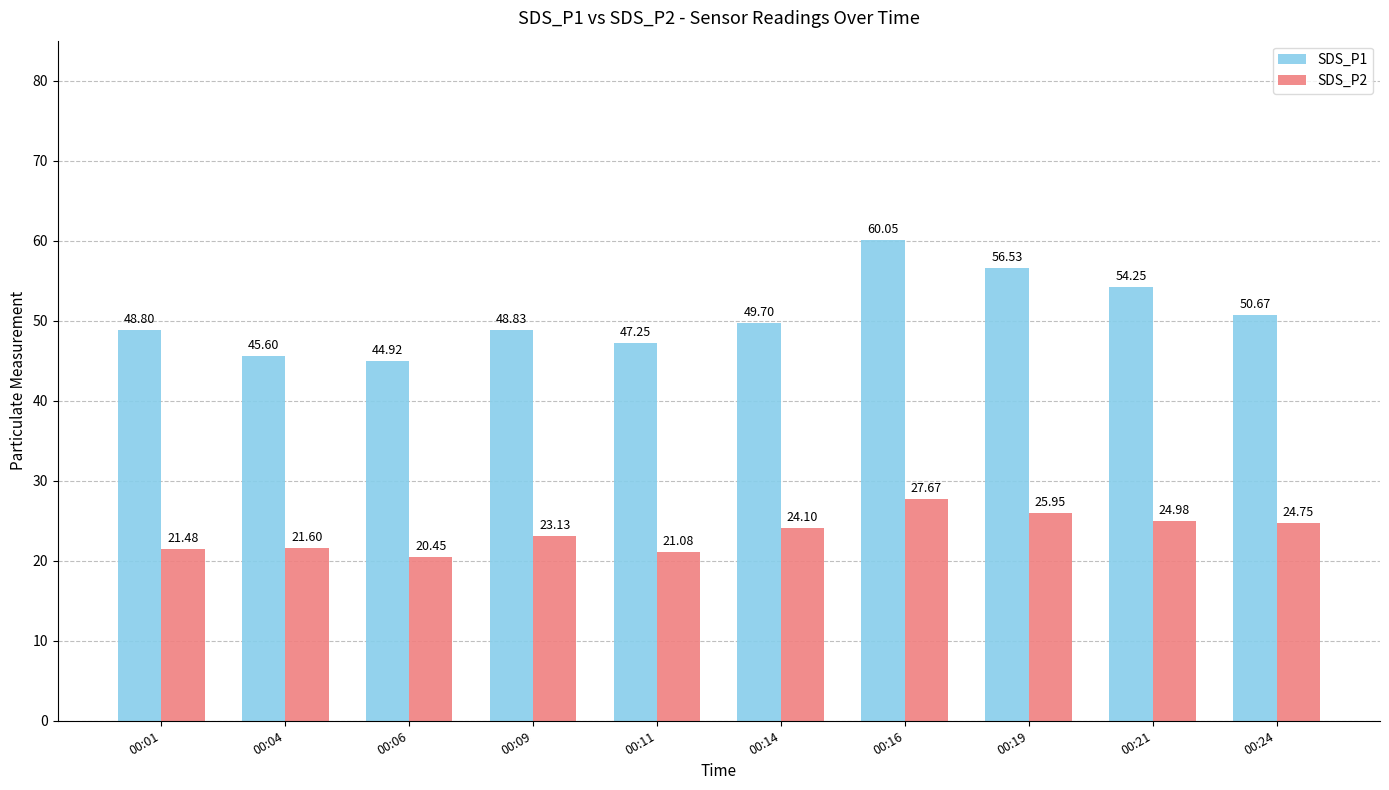

The SDS_P1 series shows 27.3 at 00:21. True or false?

False